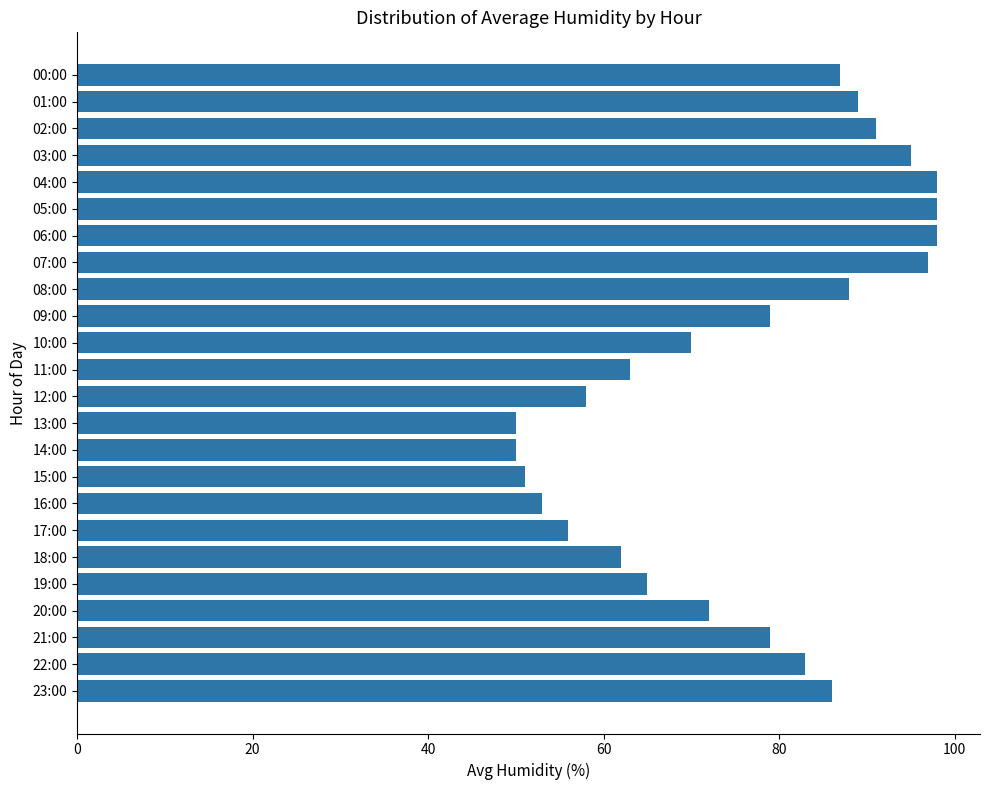

What is the change in value from 08:00 to 09:00?

-9